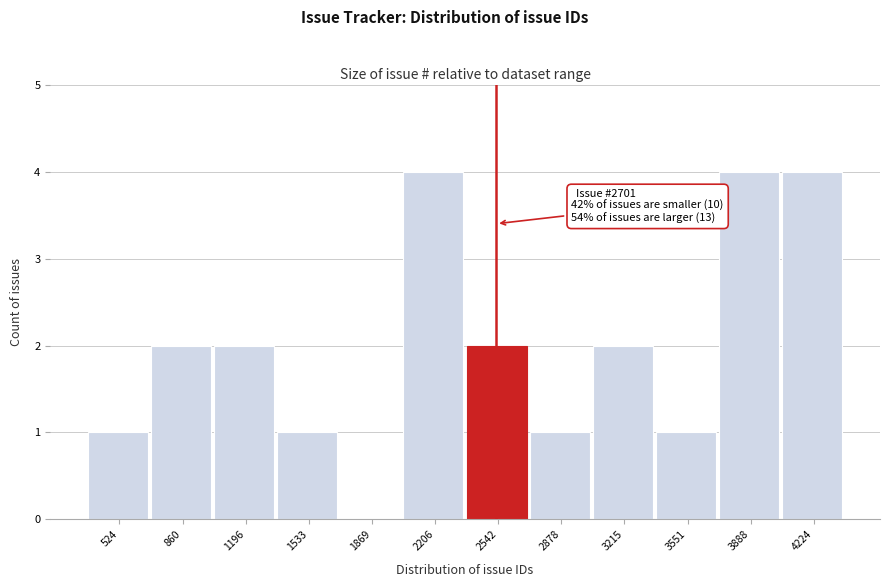

Reading left to right, transcribe all the data shown in this chart.

524=1	860=2	1196=2	1533=1	1869=0	2206=4	2542=2	2878=1	3215=2	3551=1	3888=4	4224=4